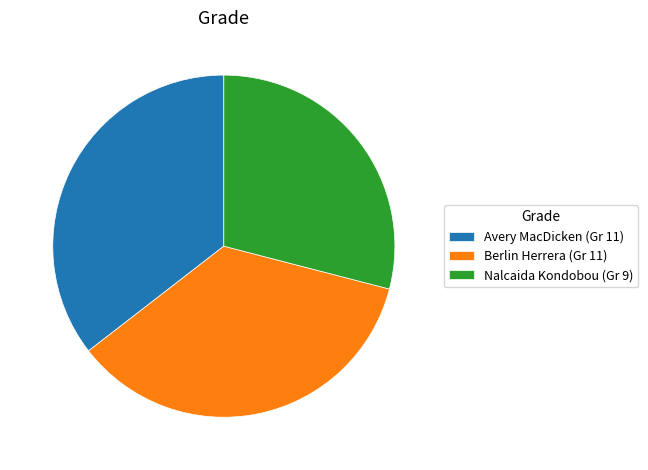

Is the sum of Avery MacDicken (Gr 11) and Nalcaida Kondobou (Gr 9) greater than half?

Yes